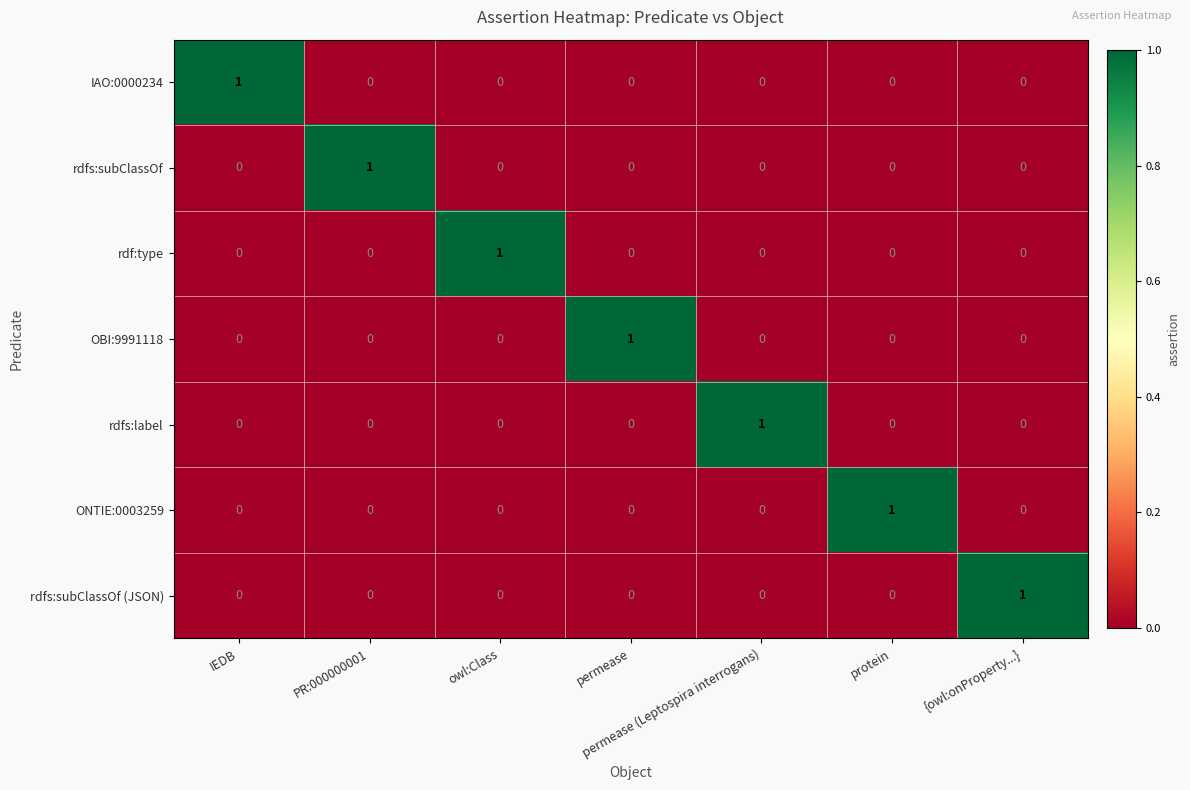

Count the IAO:0000234 values in the range 0 to 1.

7